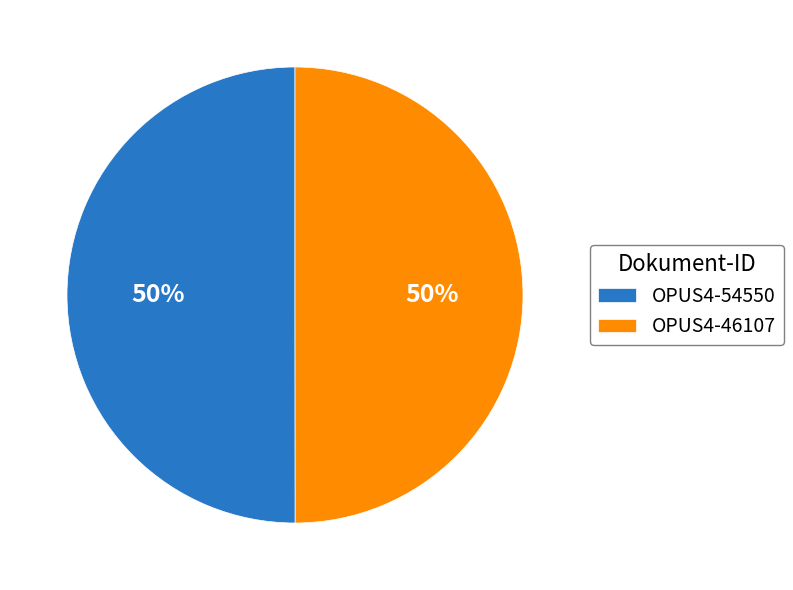

To the nearest percent, what is the combined percentage of OPUS4-54550 and OPUS4-46107?

100%